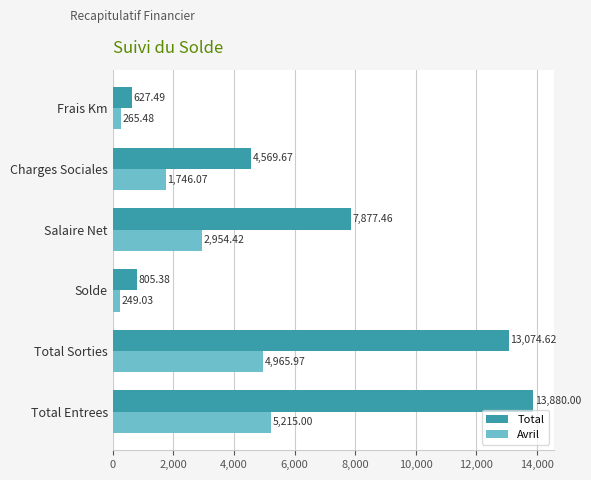

At which label is Avril closest to 2732?

Salaire Net